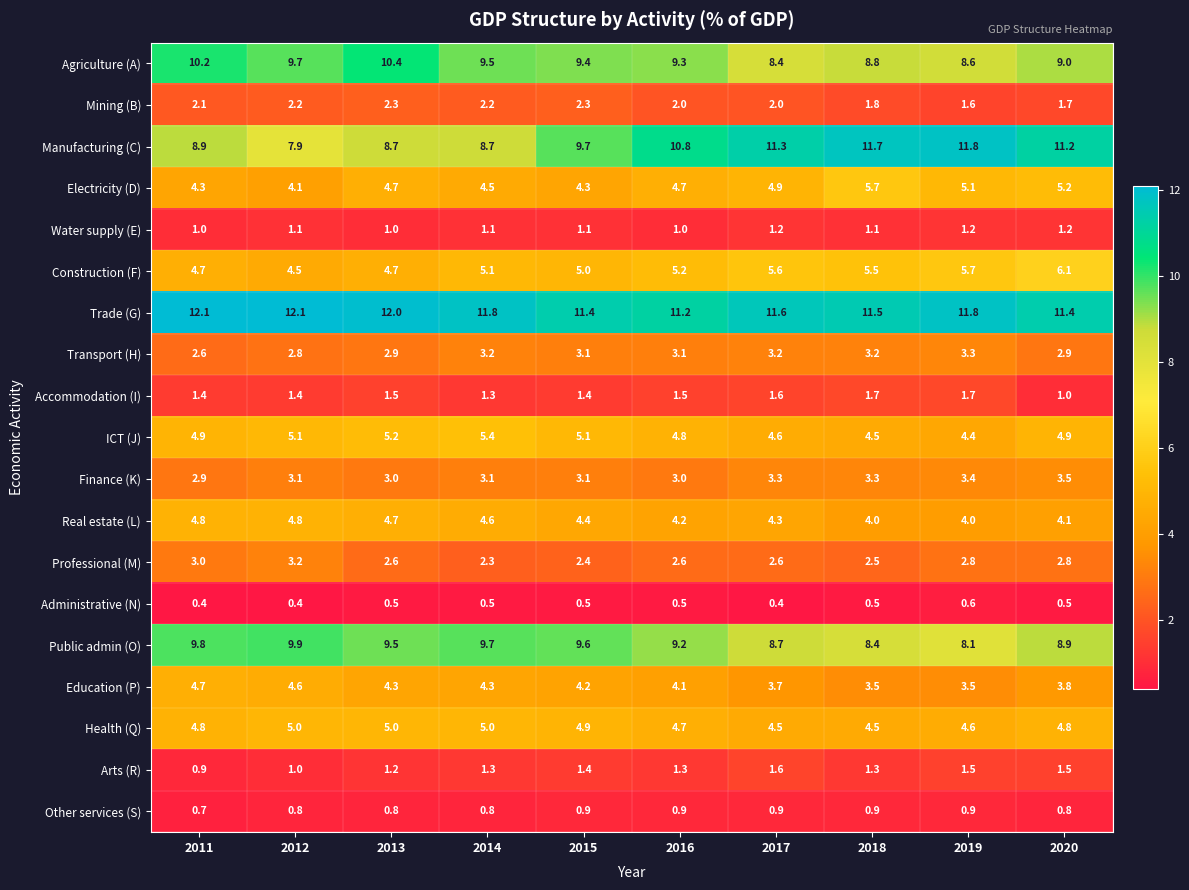

Where is Other services (S) nearest to the value 0?

2011